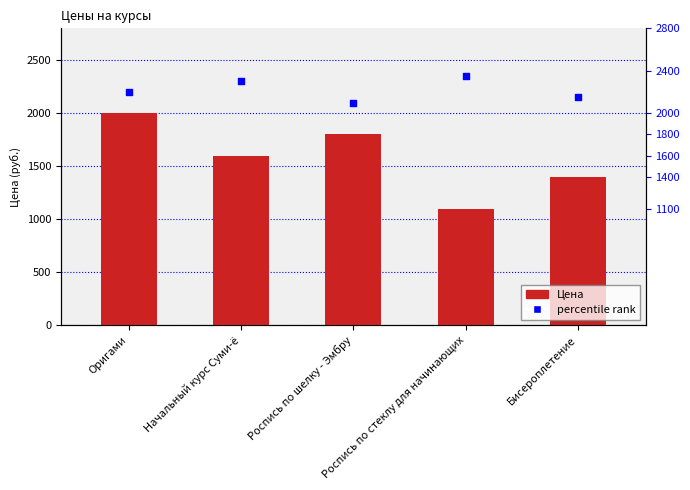

Which series contains the lowest Y value?

Цена